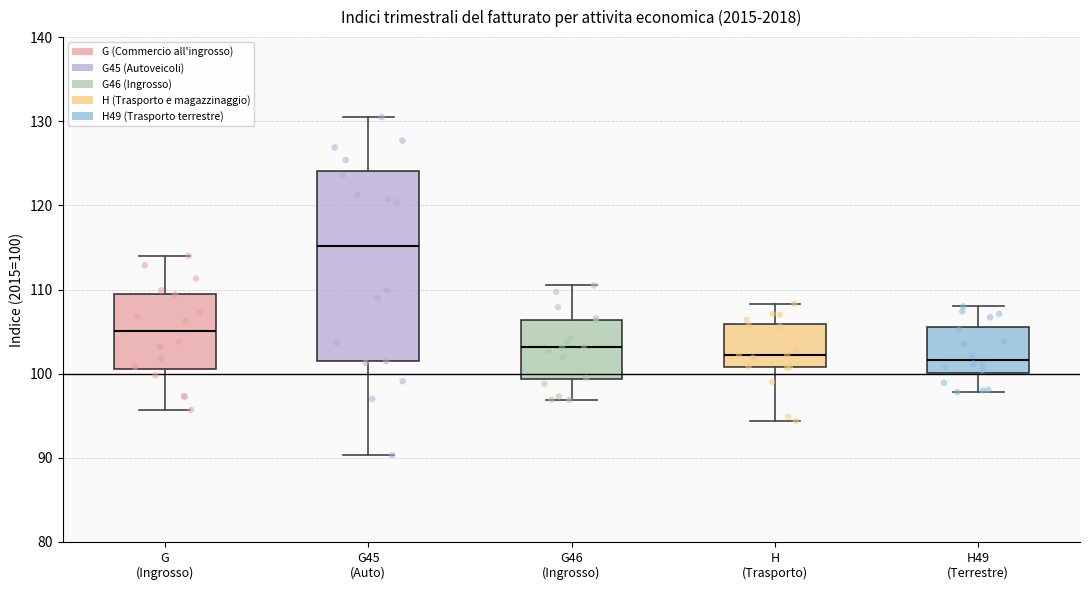

Which box's median line is the highest?

G45 (Auto)